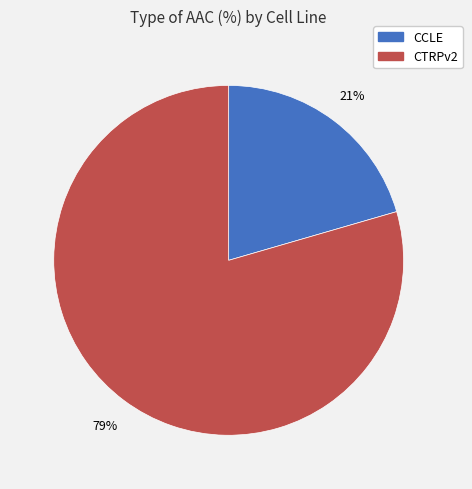

Combined, do CTRPv2 and CCLE account for over 50%?

Yes